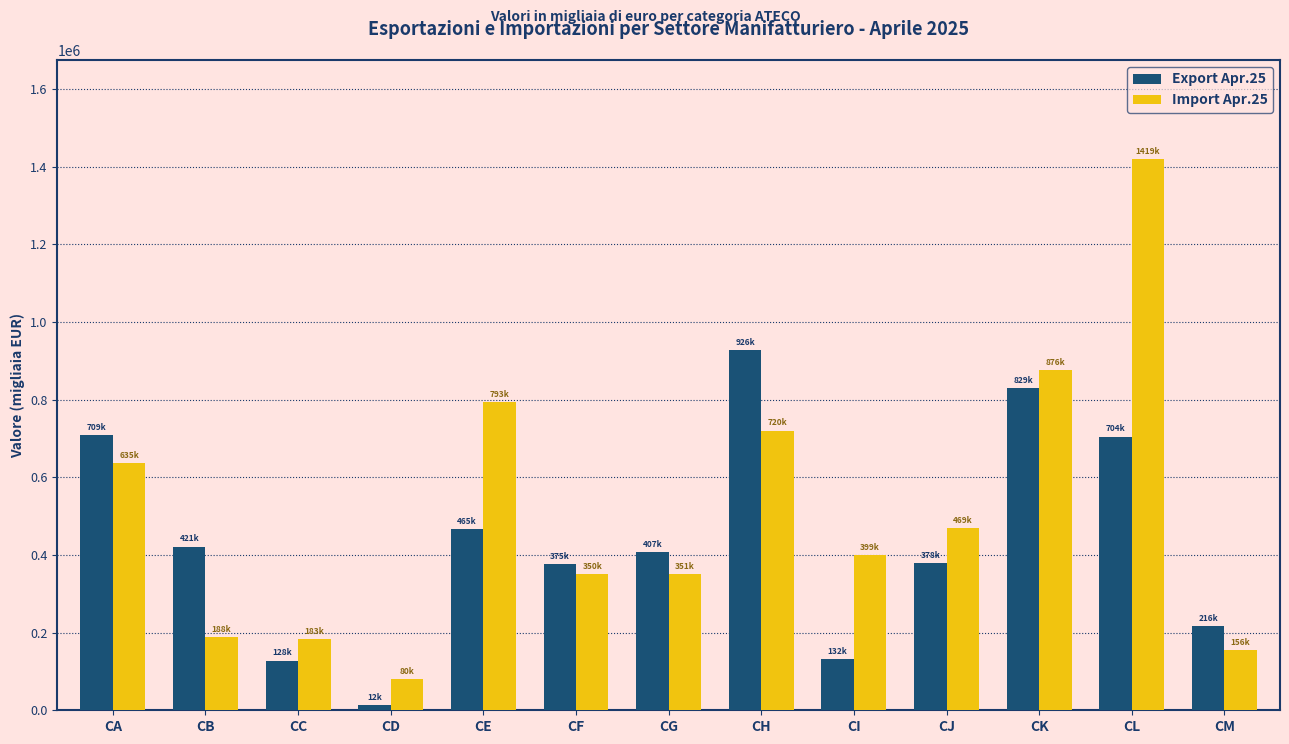

Which series has the largest total across all categories?

Import Apr.25